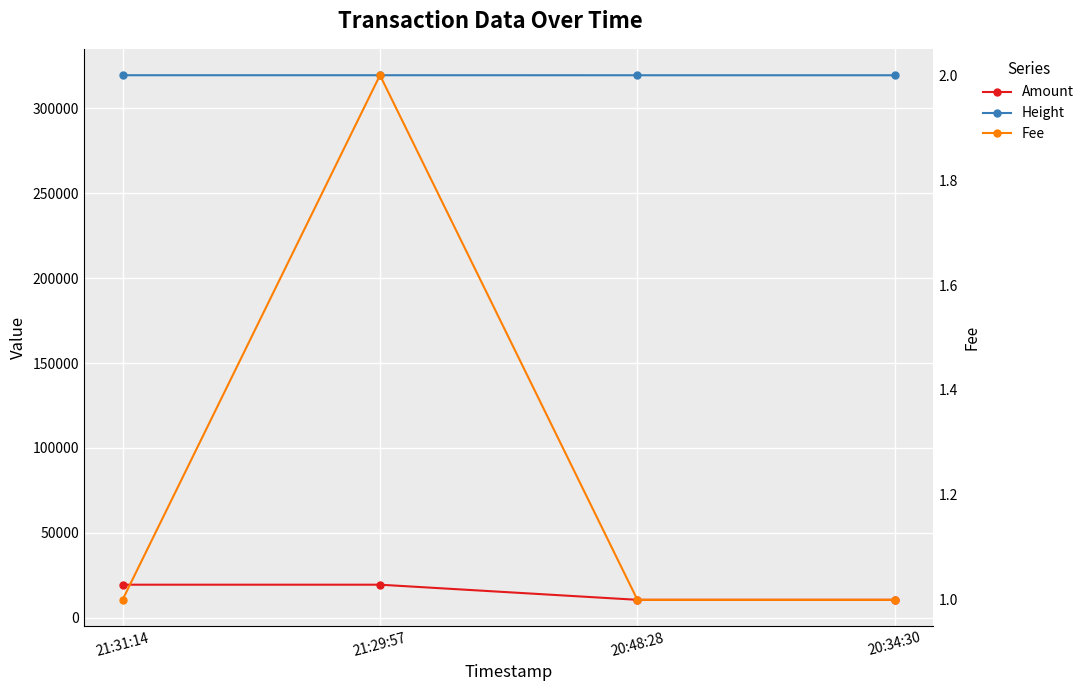

Is it true that Fee equals 1 at 21:31:14?

True